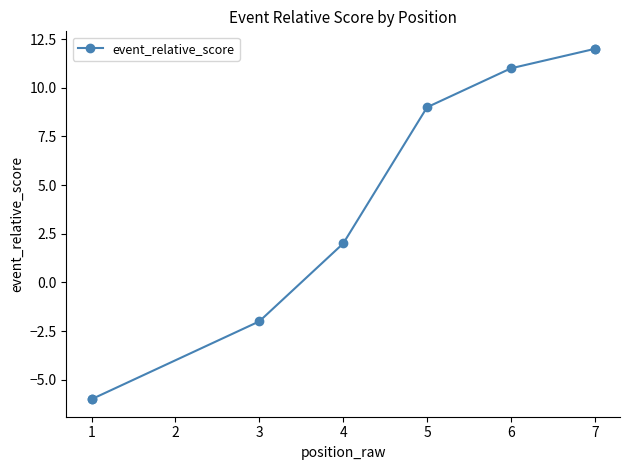

How many lines are shown in the chart?

1